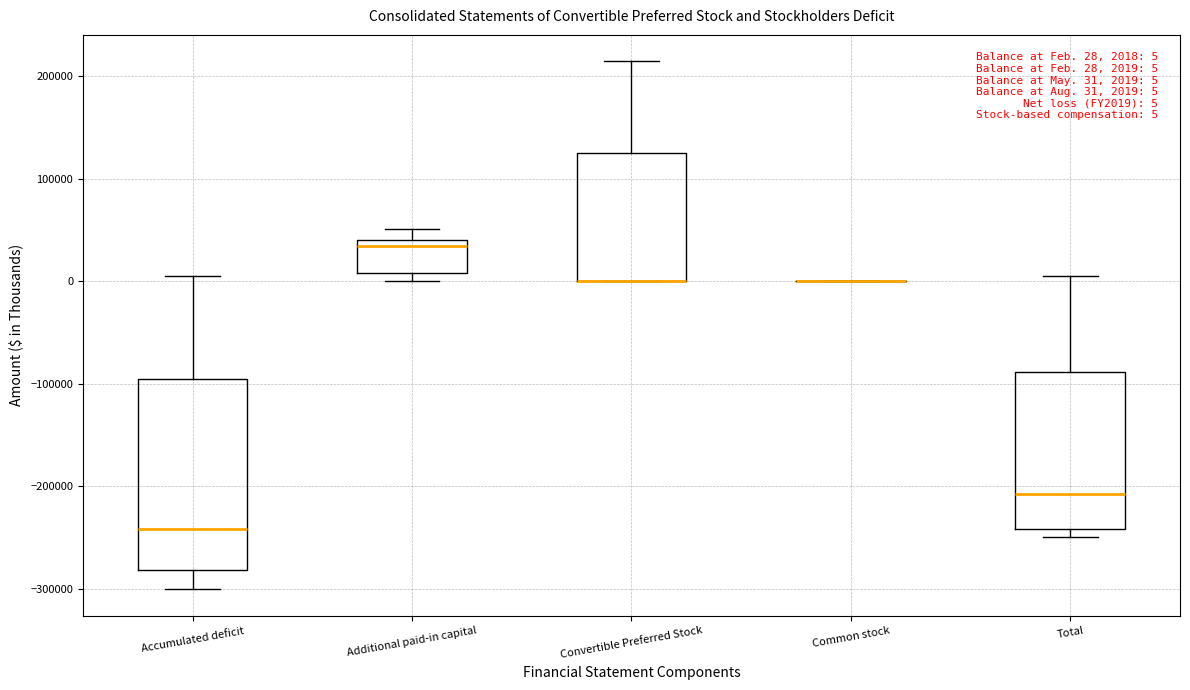

Comparing the boxes themselves (not the whiskers), which one is the tallest?

Accumulated deficit